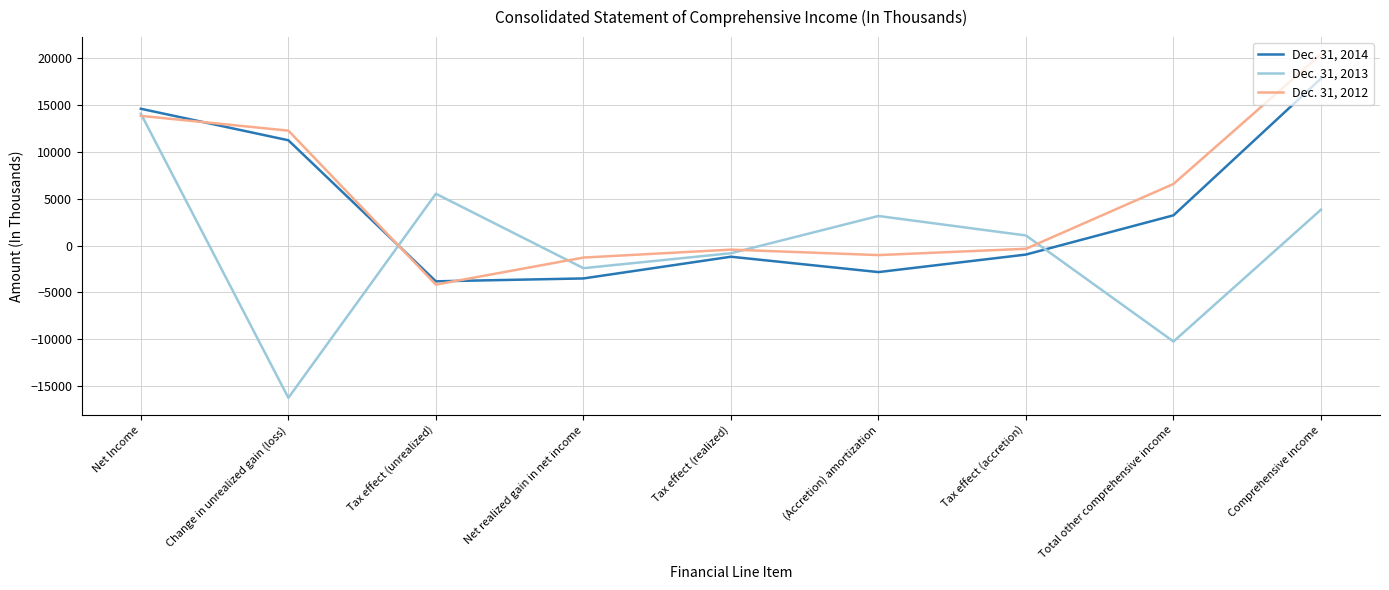

What is the difference between the highest and lowest values at Change in unrealized gain (loss)?

28540